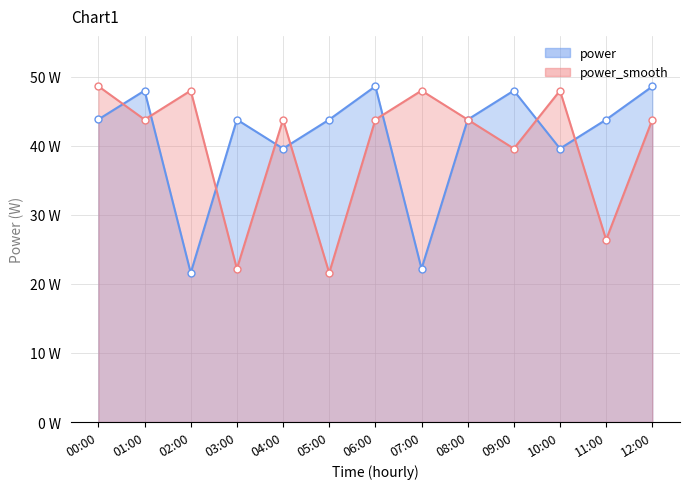

At 03:00, list the series in order from largest to smallest.

power, power_smooth